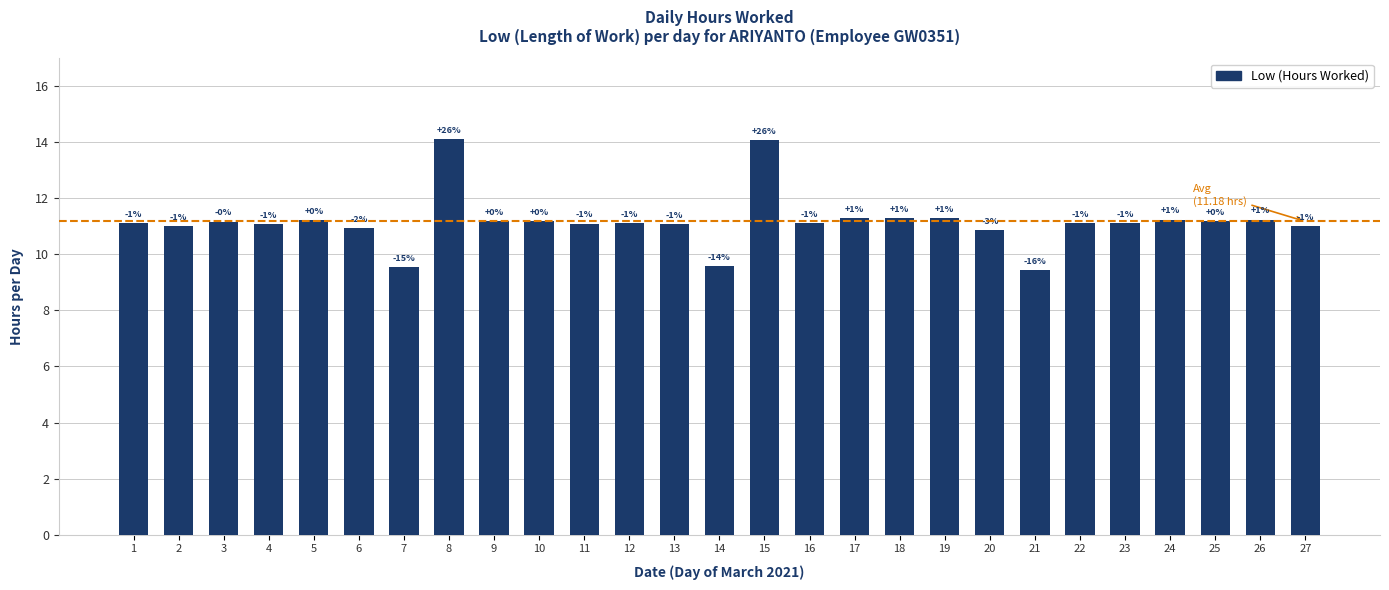

How many bars are there in total?

27